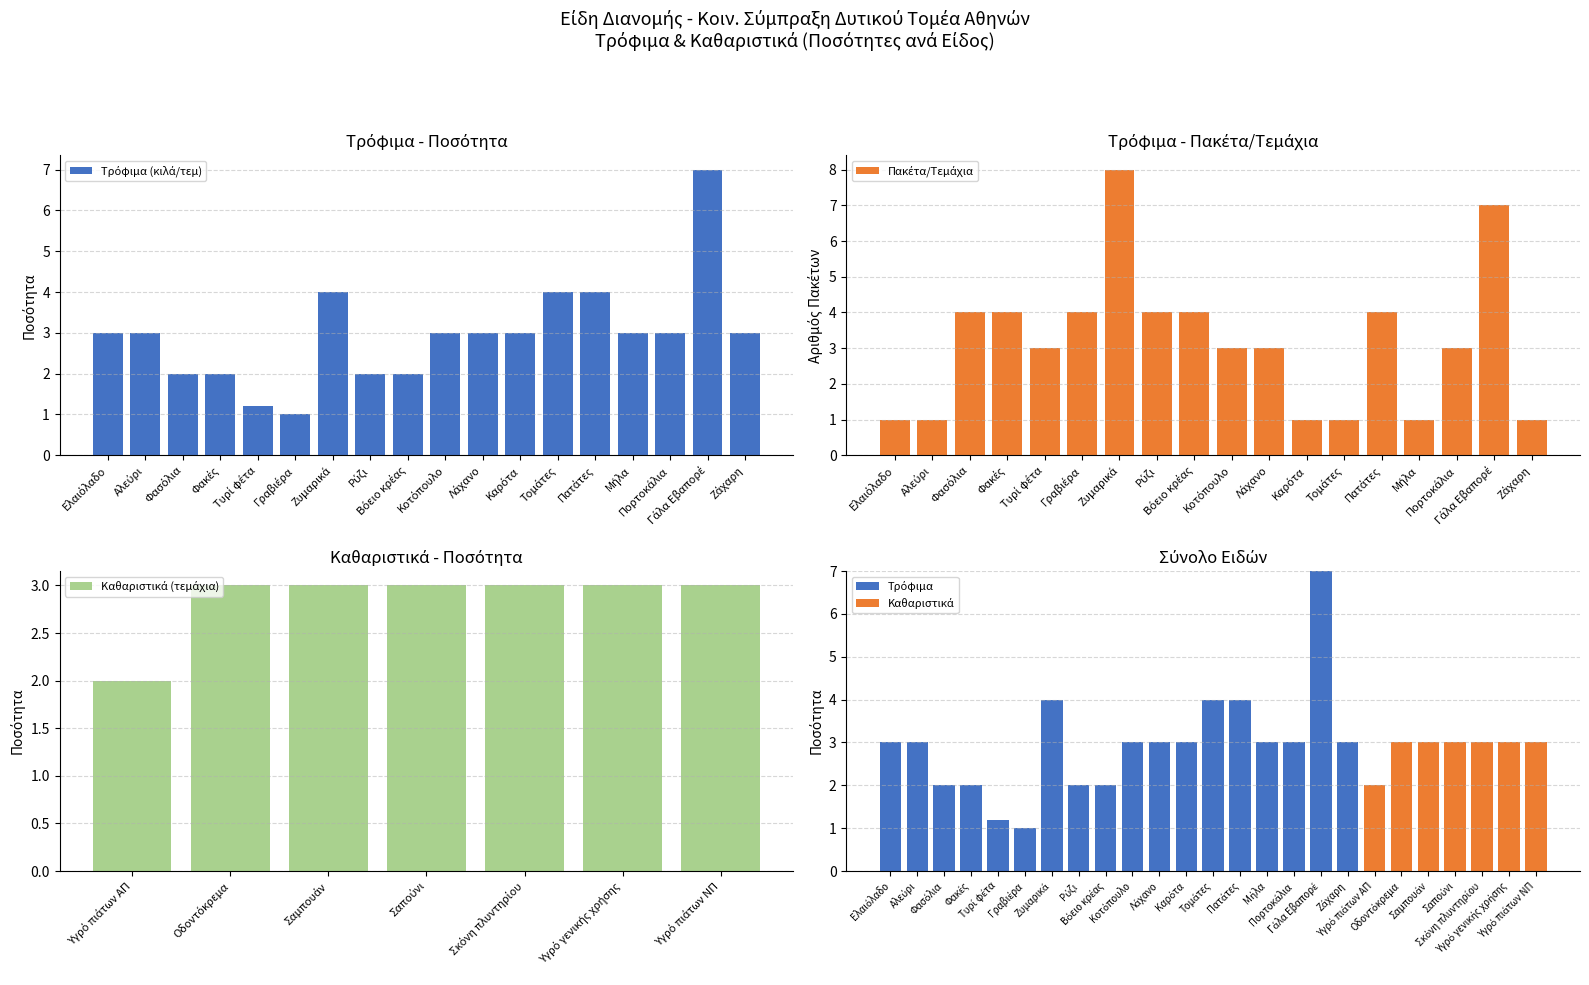

What position from the right is Ζάχαρη?

8